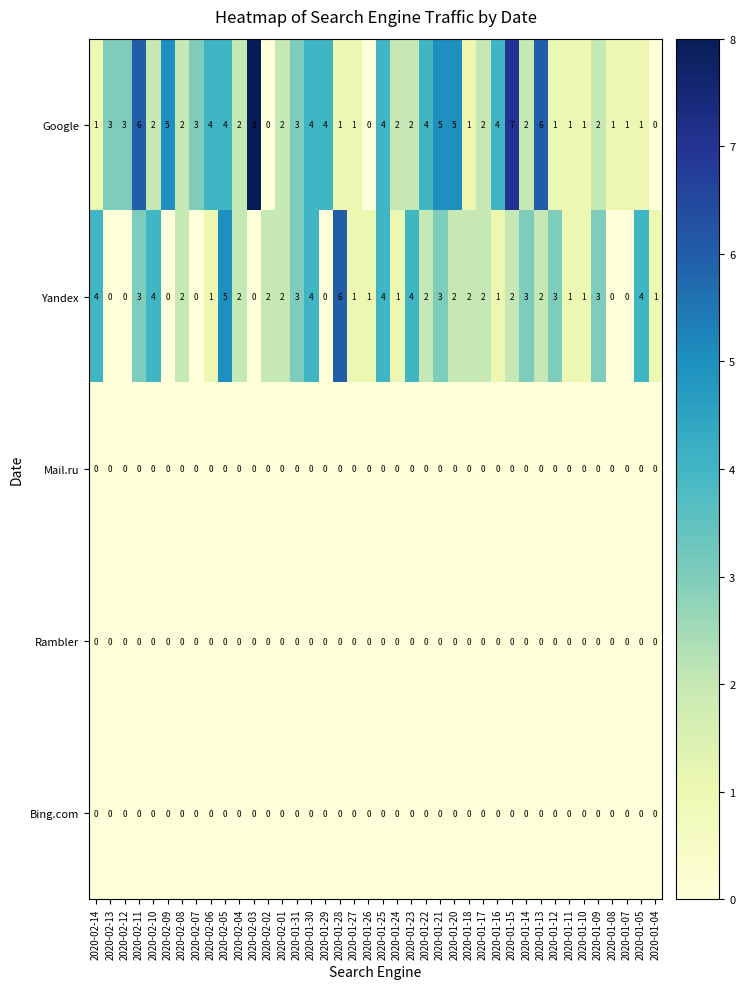

What is the spread (max minus min) of values at 2020-02-12?

3